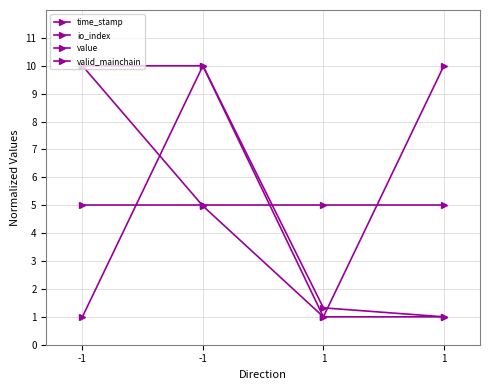

Which series has the largest total across all categories?

time_stamp